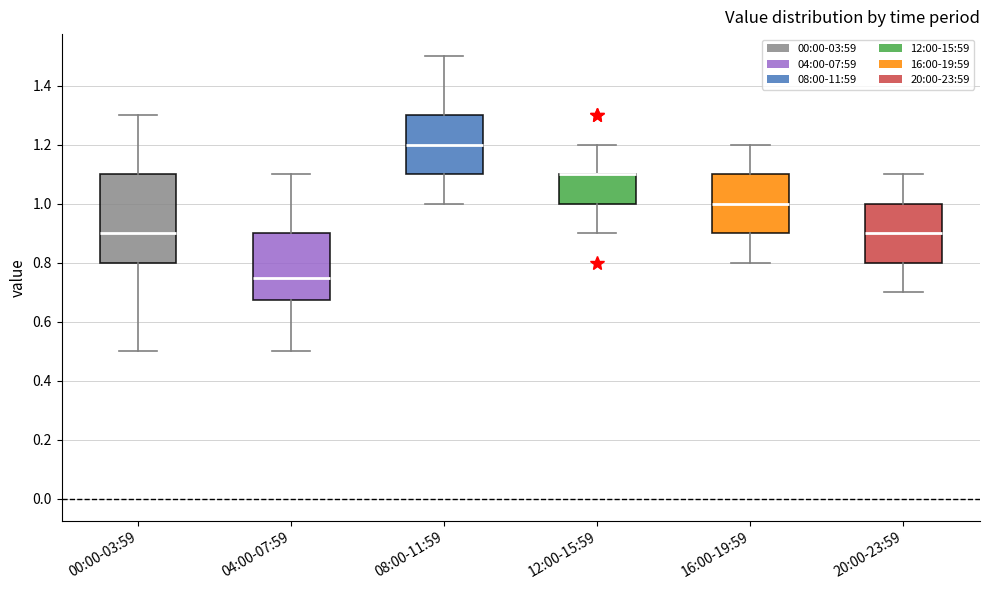

Reading left to right, transcribe this box plot: for each box, give where its median line is, the range the box spans, and where its two whiskers end, as read against the y-axis. The values are not printed on the chart, so give them approximately, as read against the axis.

00:00-03:59: median 0.90, box 0.80 to 1.10, whiskers 0.50 to 1.30
04:00-07:59: median 0.76, box 0.68 to 0.90, whiskers 0.50 to 1.10
08:00-11:59: median 1.20, box 1.10 to 1.30, whiskers 1.00 to 1.50
12:00-15:59: median 1.10 (drawn on the box's upper edge), box 1.00 to 1.10, whiskers 0.90 to 1.20
16:00-19:59: median 1.00, box 0.90 to 1.10, whiskers 0.80 to 1.20
20:00-23:59: median 0.90, box 0.80 to 1.00, whiskers 0.70 to 1.10